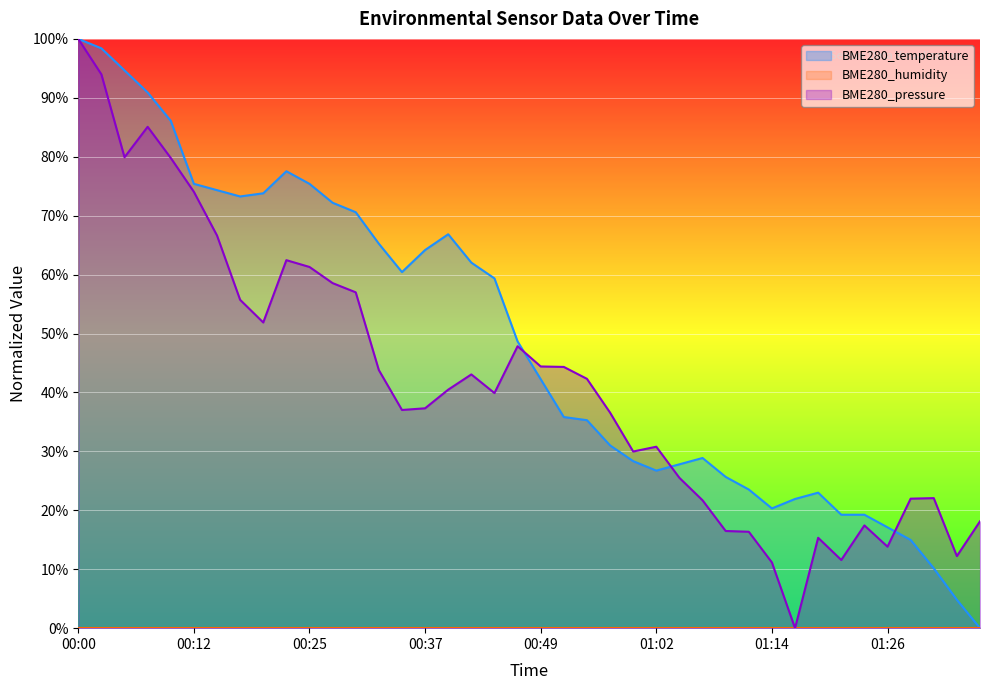

List the series in order of their overall mean, lowest first.

BME280_pressure, BME280_temperature